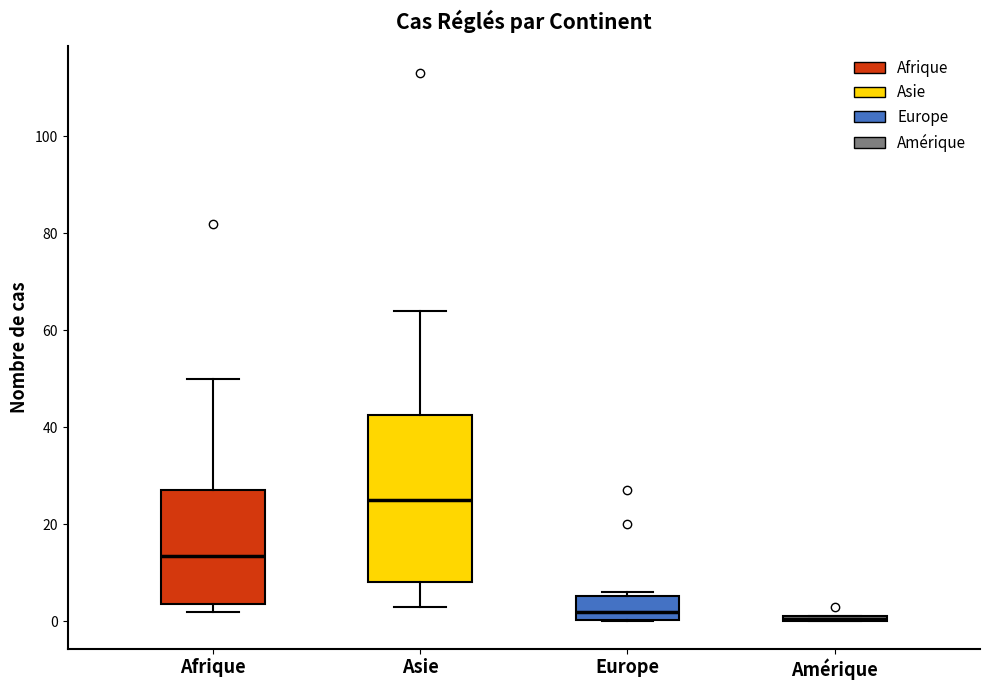

Where is the upper edge of the box for Asie on the y-axis? The values are not printed on the chart, so give them approximately, as read against the axis.

42